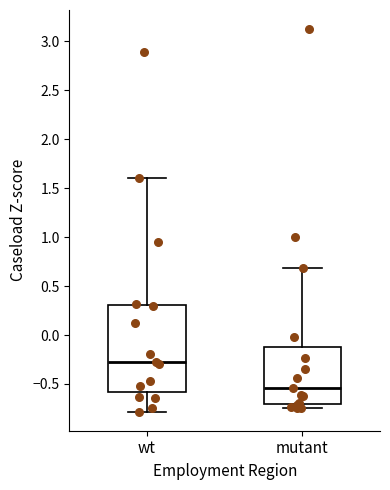

Which box's median line is the highest?

wt